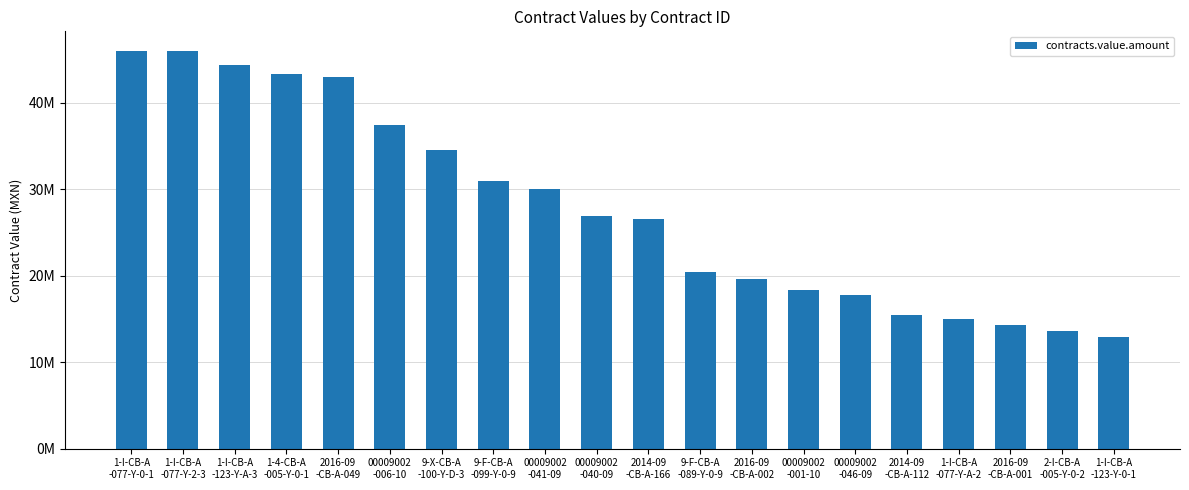

Does the chart contain any negative values?

No